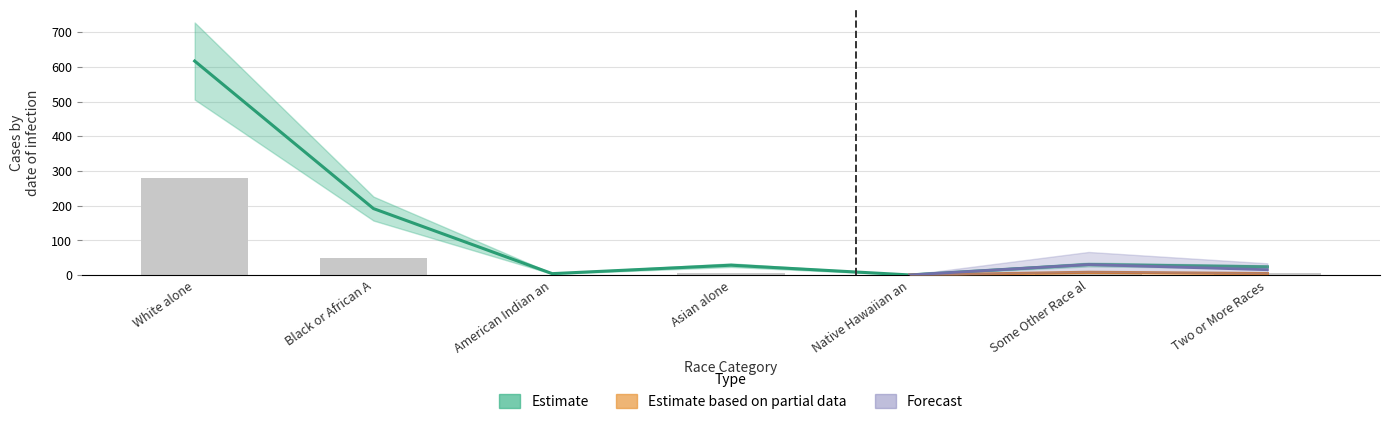

Between Native Hawaiian an and White alone, which is larger?

White alone